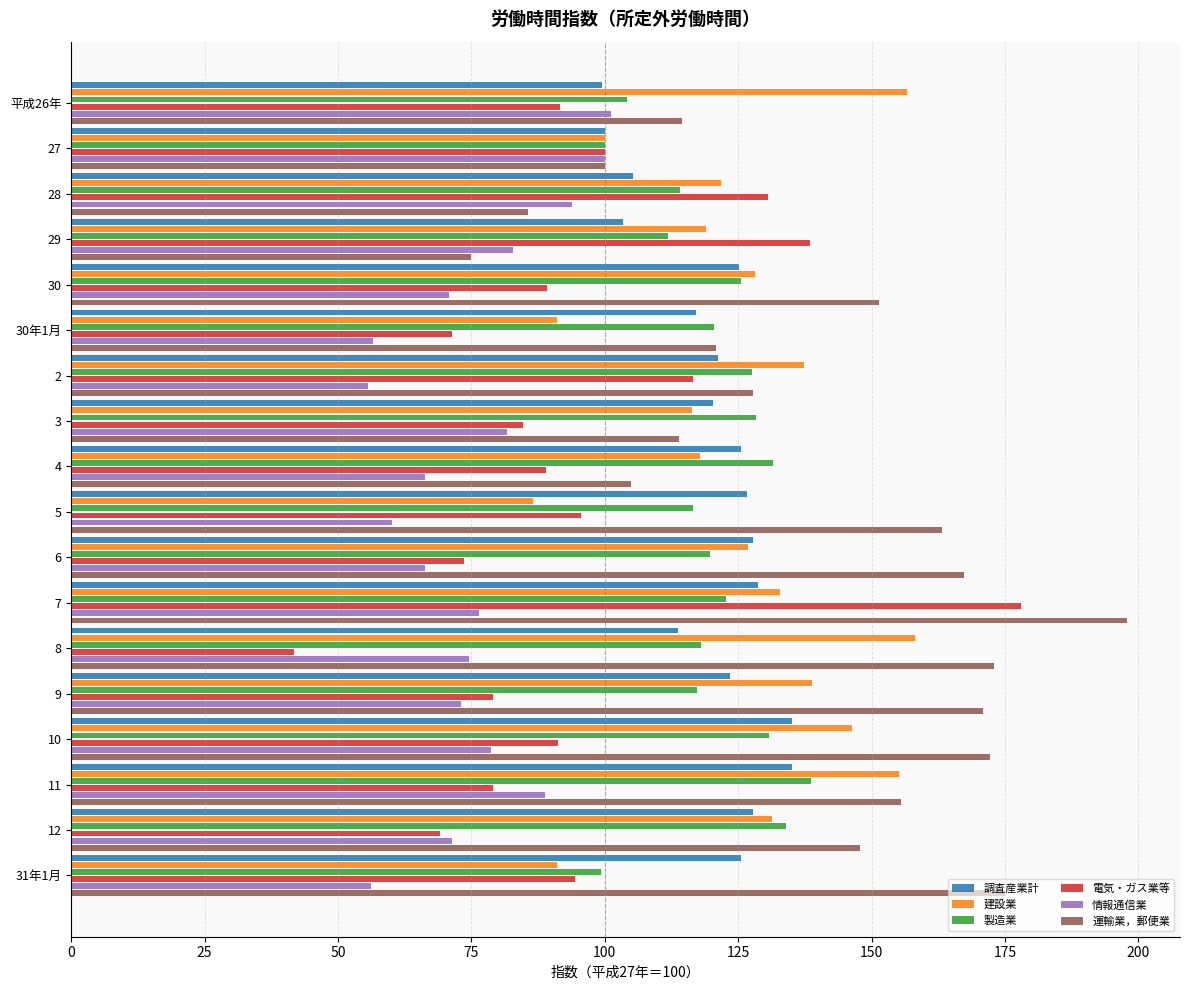

At which category is the sum across all series the highest?

7